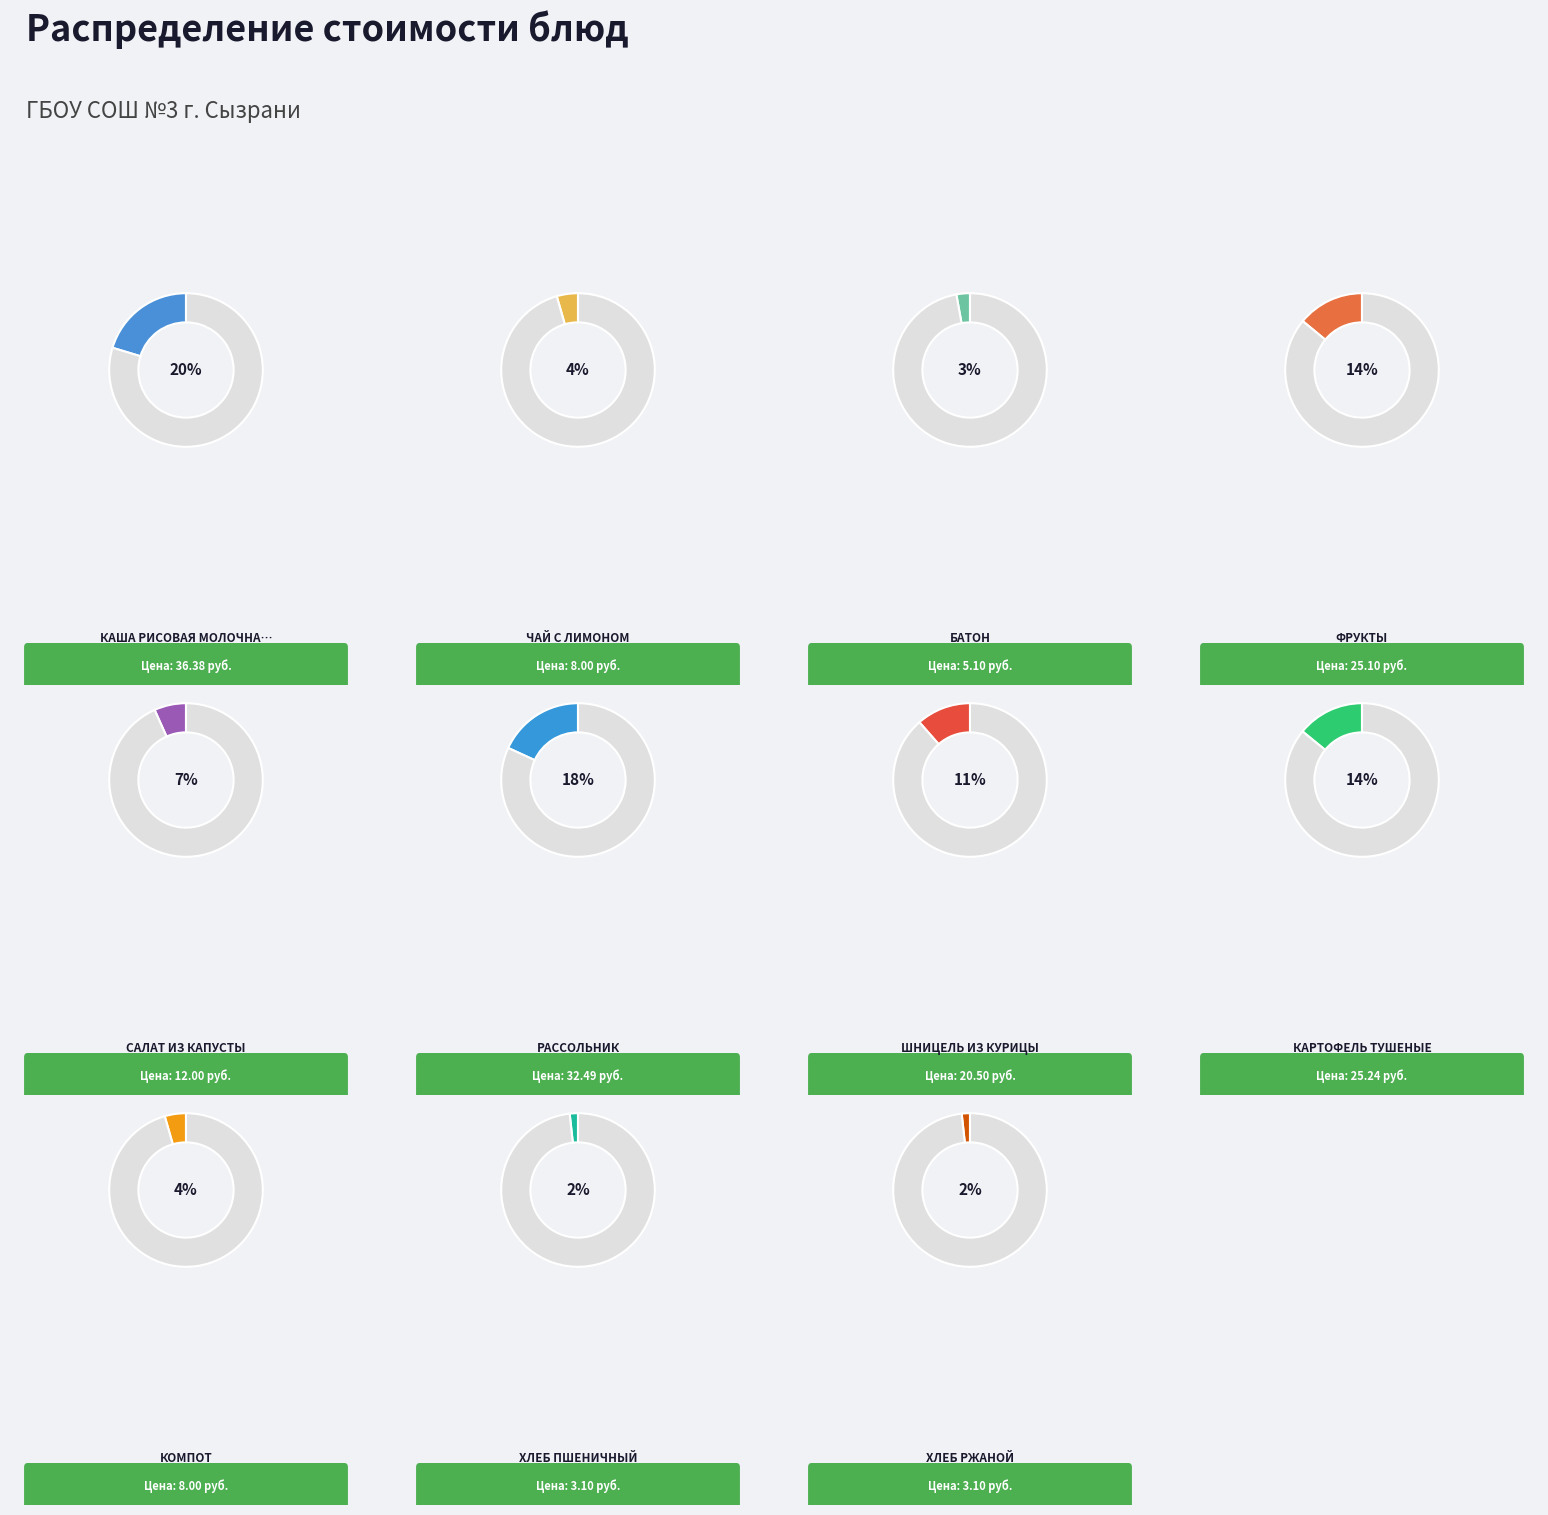

Which category has the smallest portion of the pie?

Хлеб пшеничный